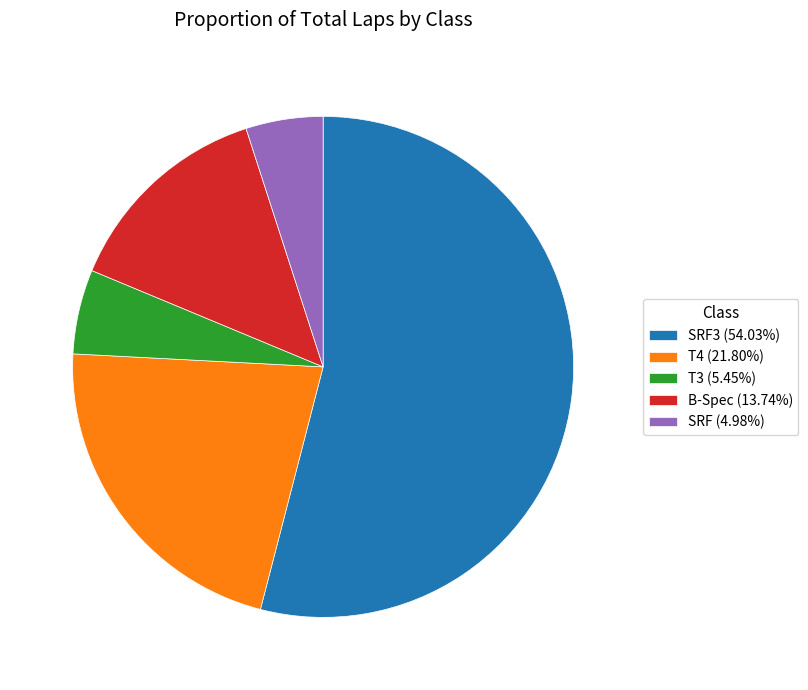

Count the number of slices in the pie.

5